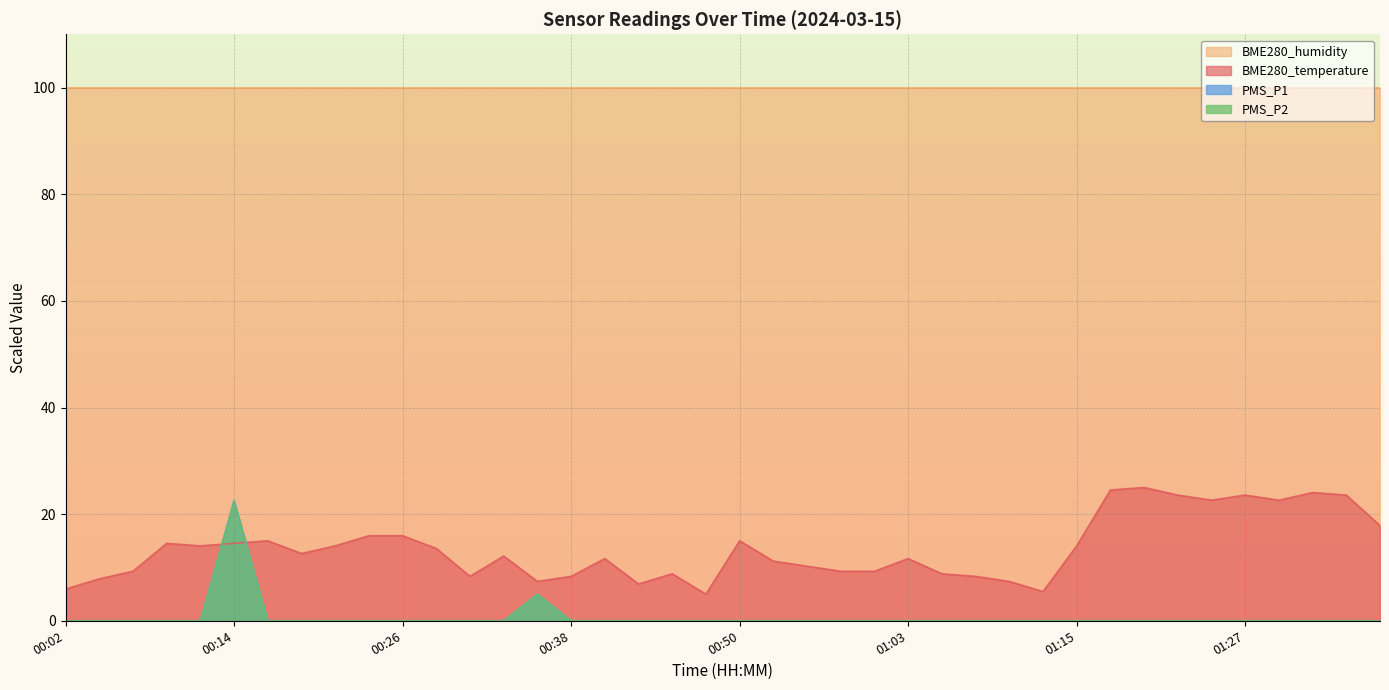

Rank the categories by PMS_P2 value from lowest to highest.

00:02, 00:04, 00:07, 00:09, 00:12, 00:16, 00:19, 00:21, 00:24, 00:26, 00:29, 00:31, 00:33, 00:38, 00:41, 00:43, 00:46, 00:48, 00:50, 00:53, 00:55, 00:58, 01:00, 01:03, 01:05, 01:07, 01:10, 01:12, 01:15, 01:17, 01:20, 01:22, 01:24, 01:27, 01:29, 01:32, 01:34, 01:37, 00:36, 00:14